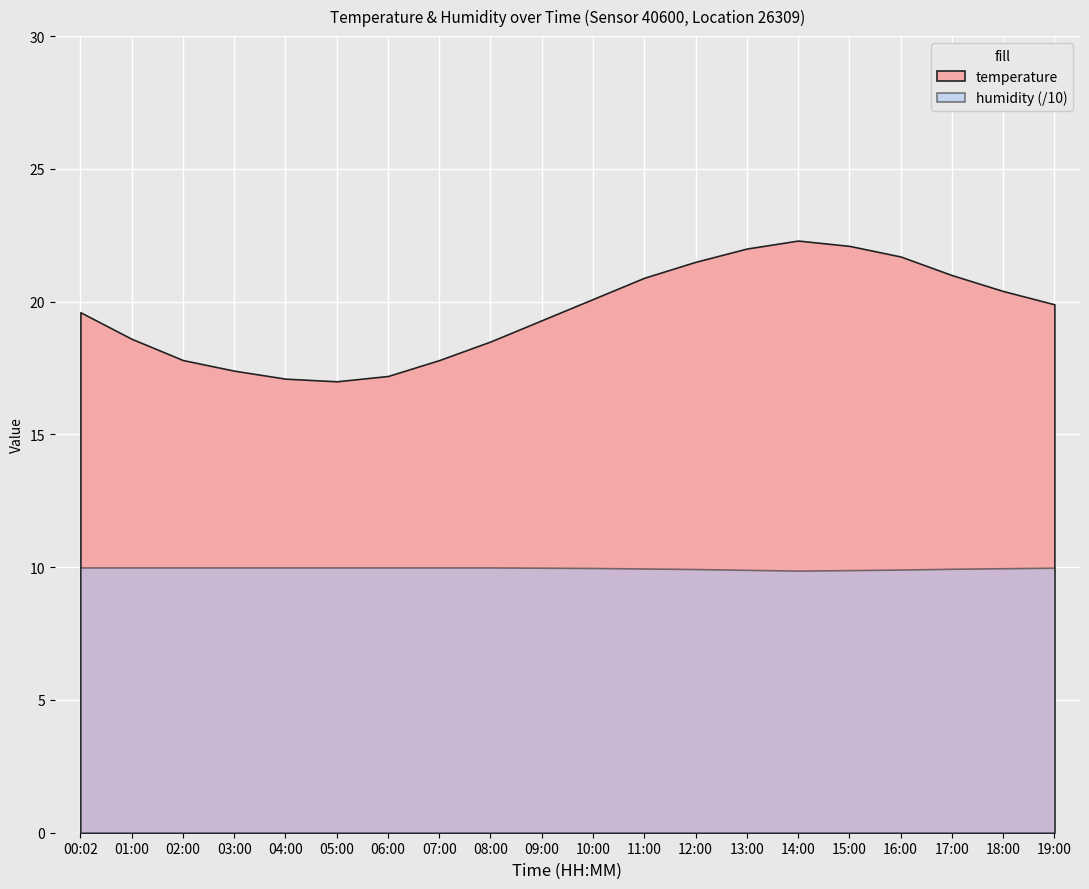

At which category does temperature reach its first local valley?

05:00